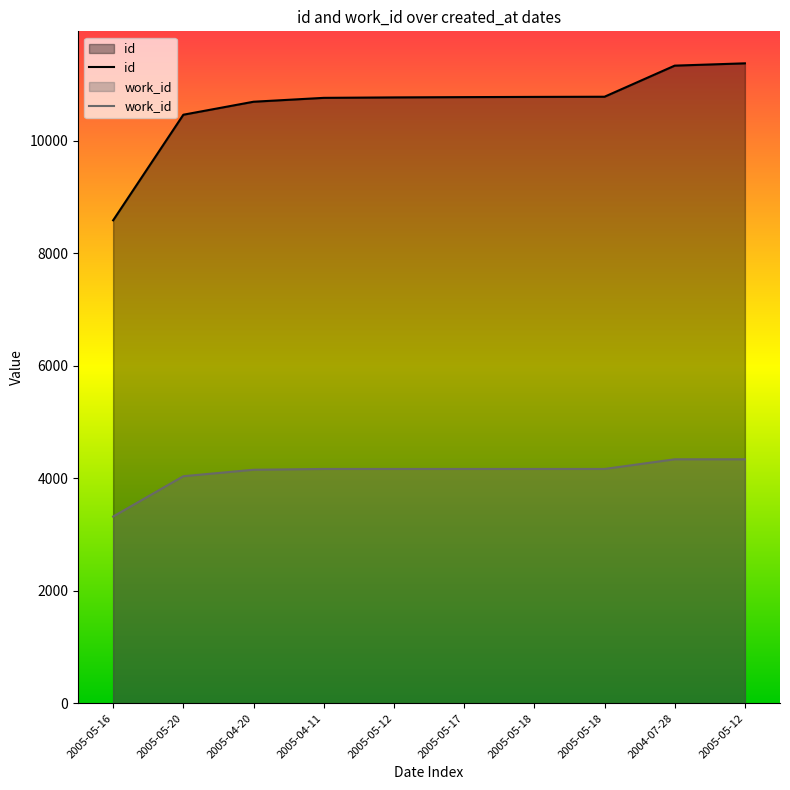

Which series changed the most between 2005-05-12 and 2005-05-18?

id